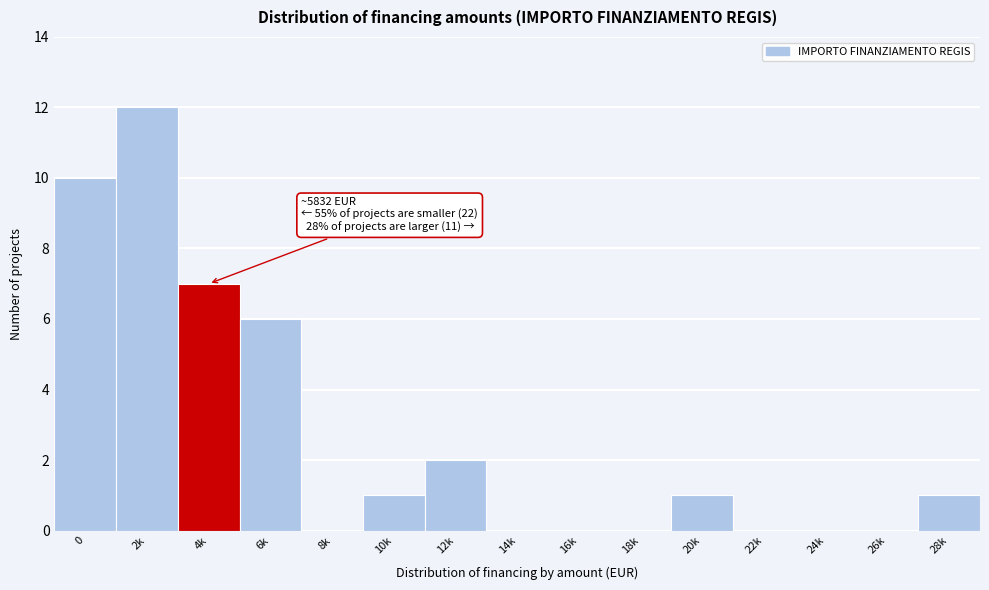

Reading left to right, list all the values displayed in this chart.

0=10	2k=12	4k=7	6k=6	8k=0	10k=1	12k=2	14k=0	16k=0	18k=0	20k=1	22k=0	24k=0	26k=0	28k=1